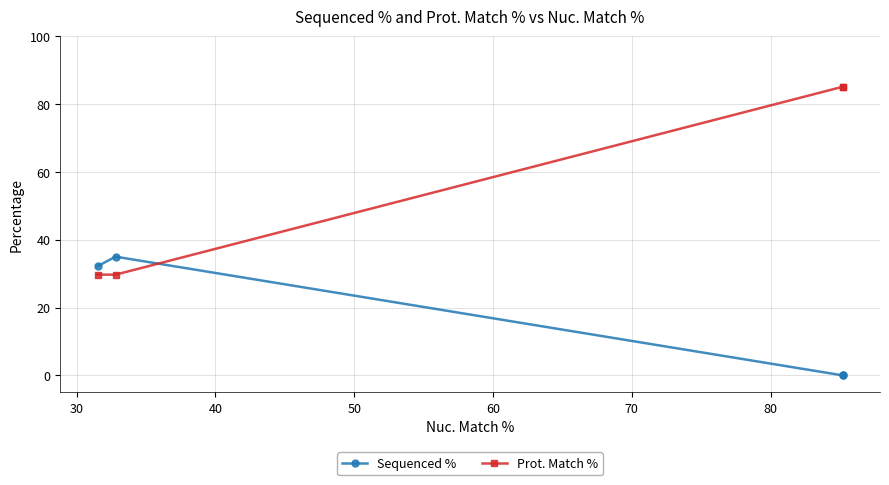

Which series has the largest total across all categories?

Prot. Match %